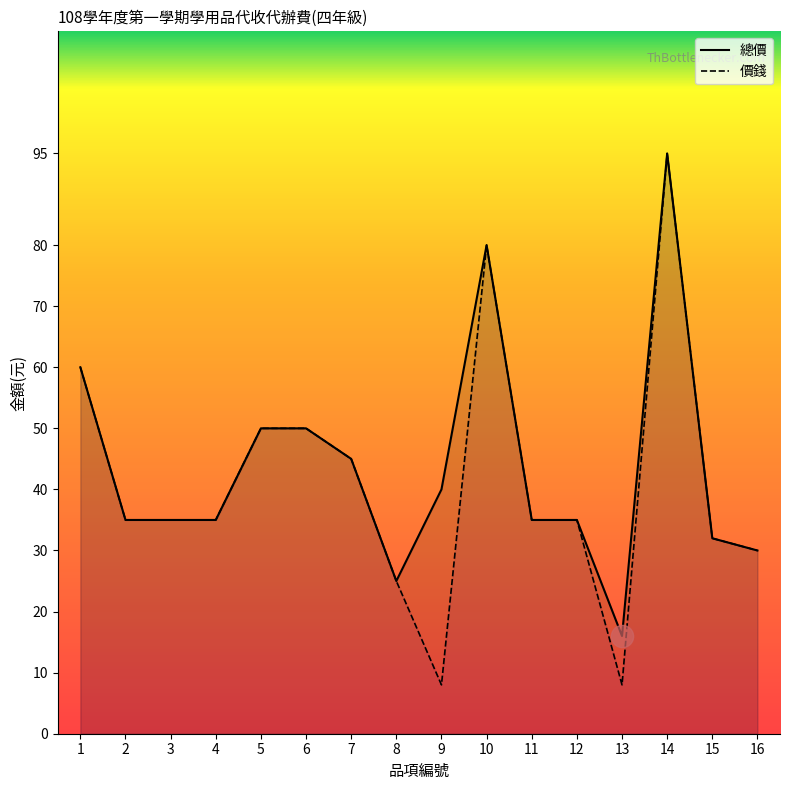

What is the value of the 總價 point at the 16th from the left?

30